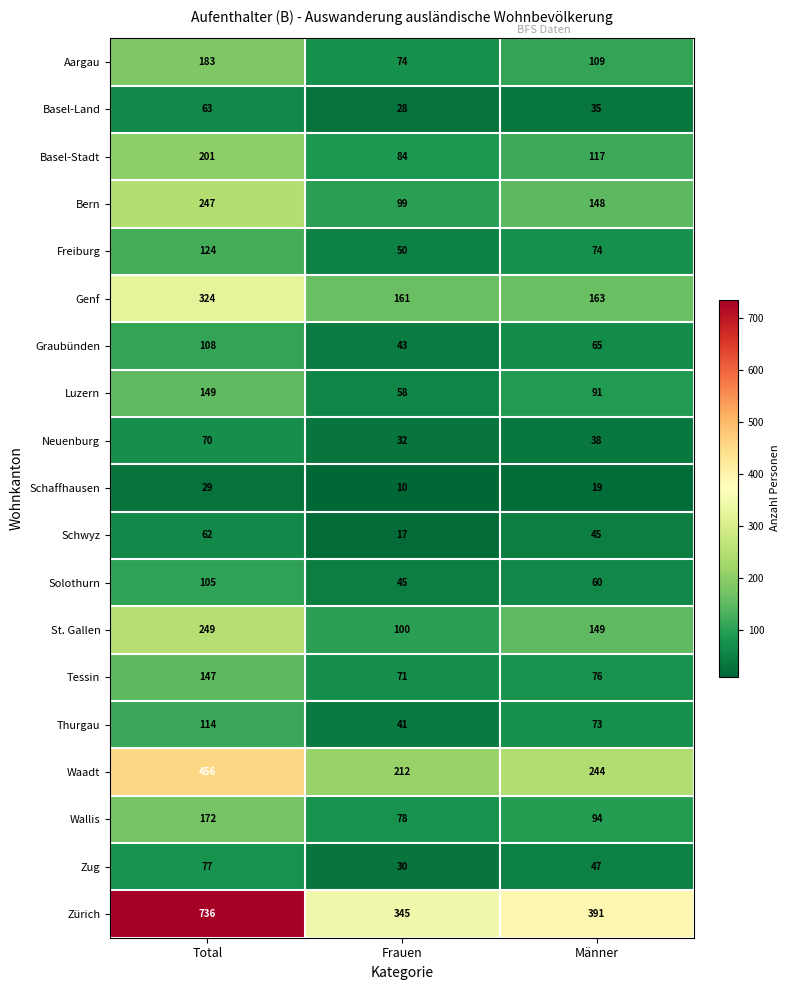

At which category is the sum across all series the highest?

Total